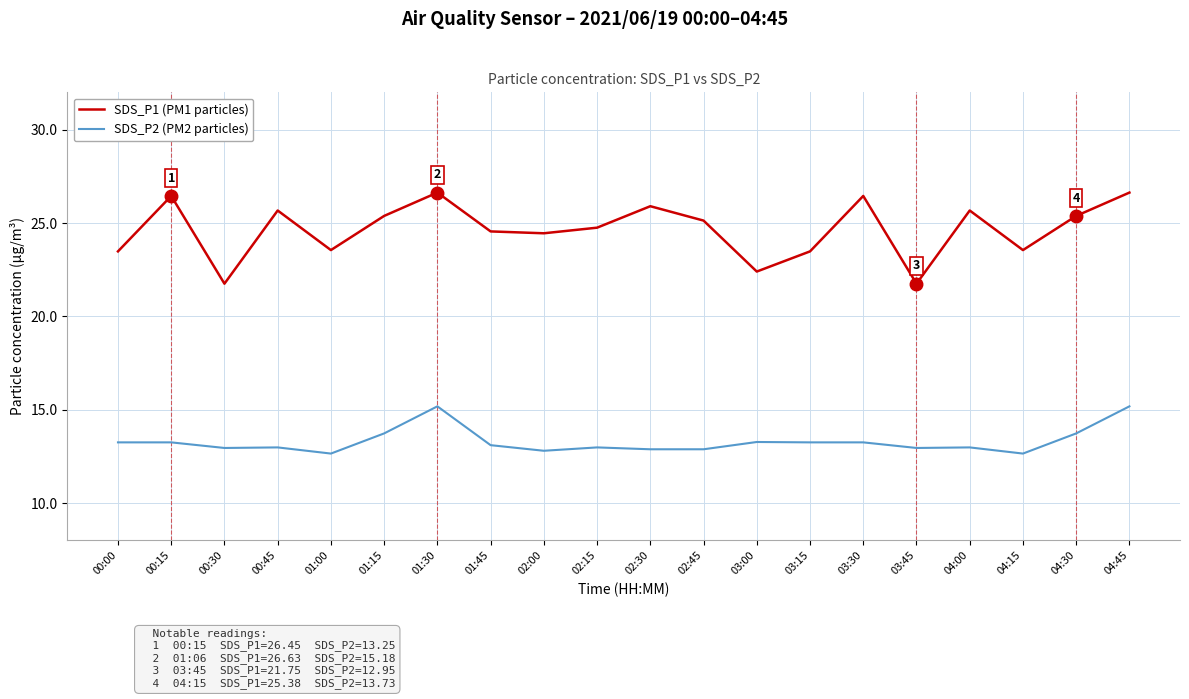

What is the sum of the SDS_P1 (PM1 particles) values at 01:15 and 02:45?

50.5